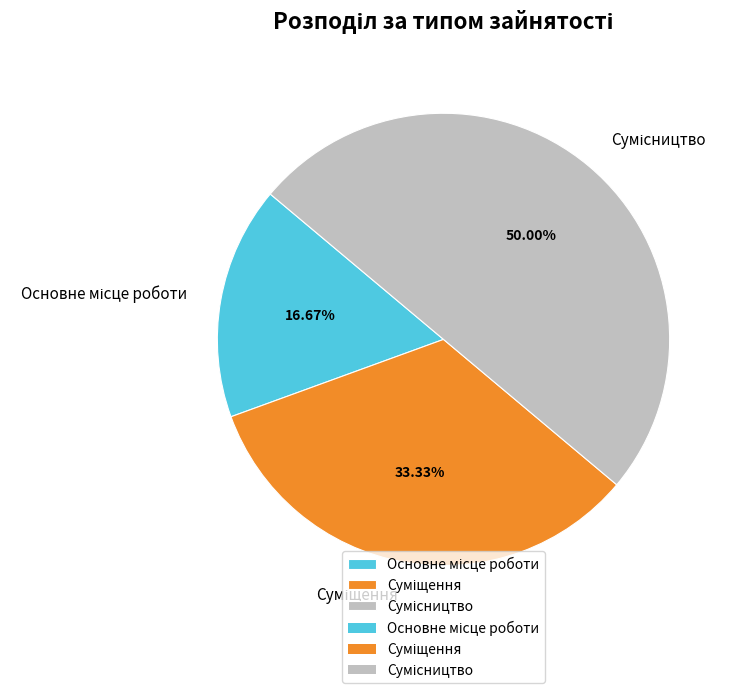

How many segments does this pie chart have?

3